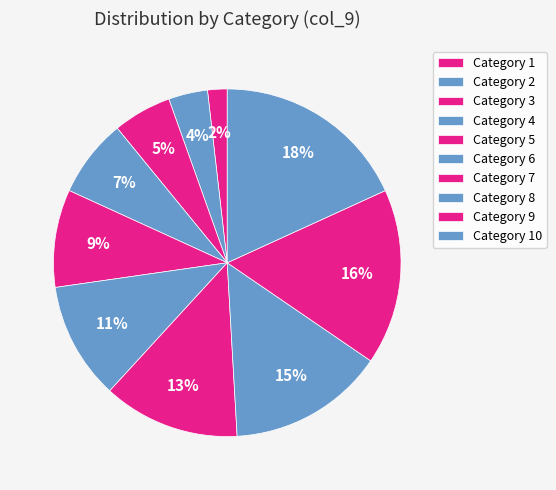

How many slices are in this pie chart?

10